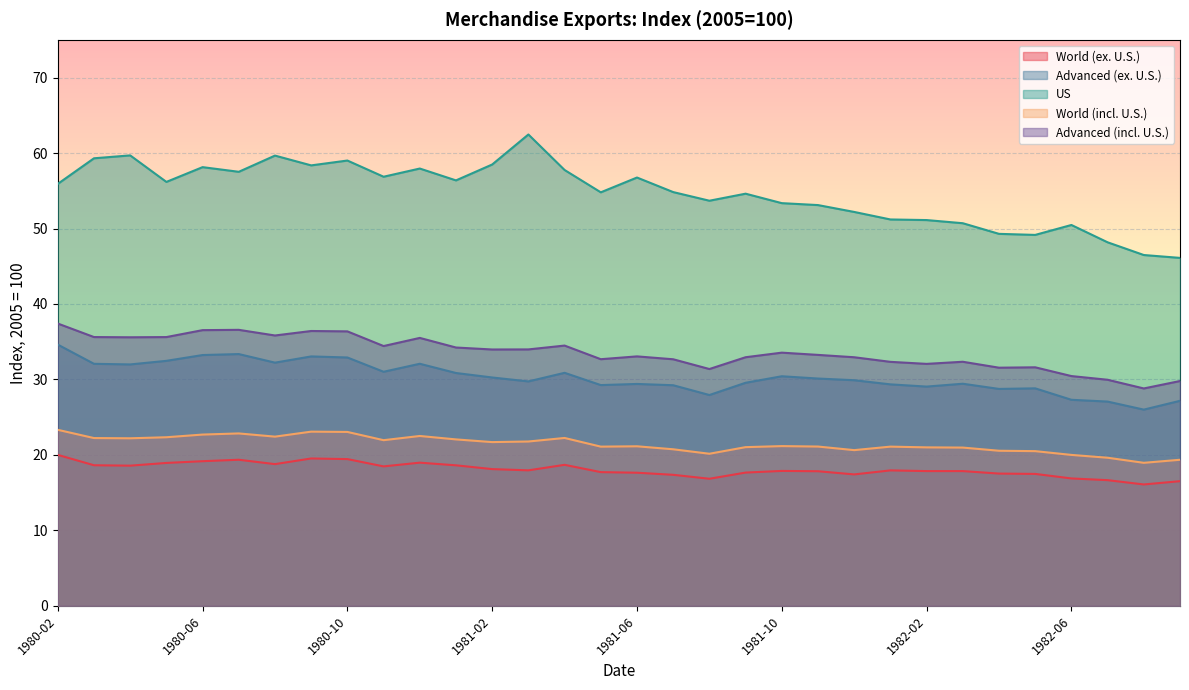

Which series has the largest total across all categories?

US